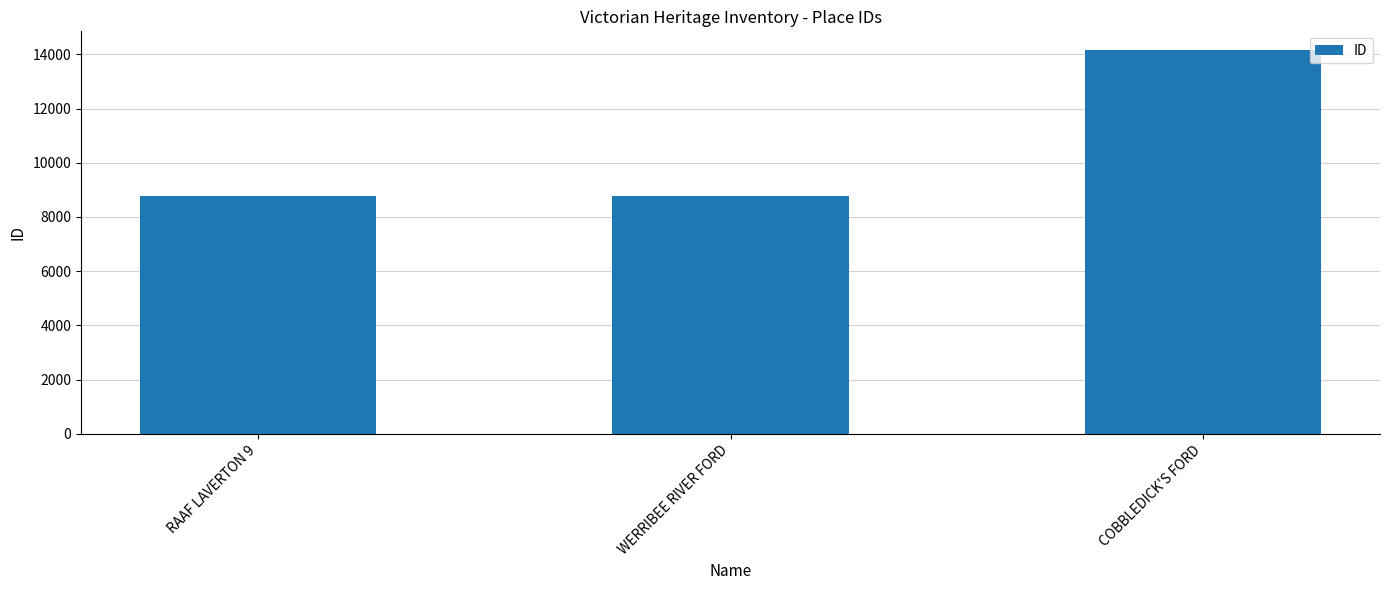

What is the greatest value displayed?

14142